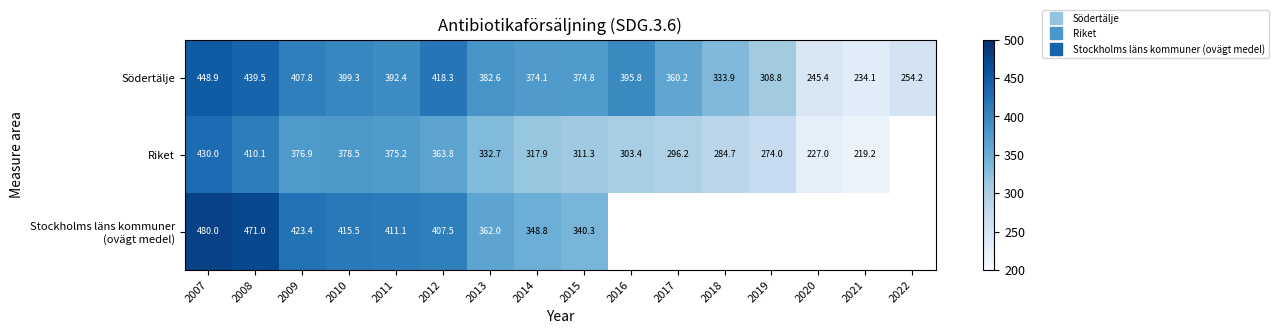

Which series has the widest spread of values?

Södertälje